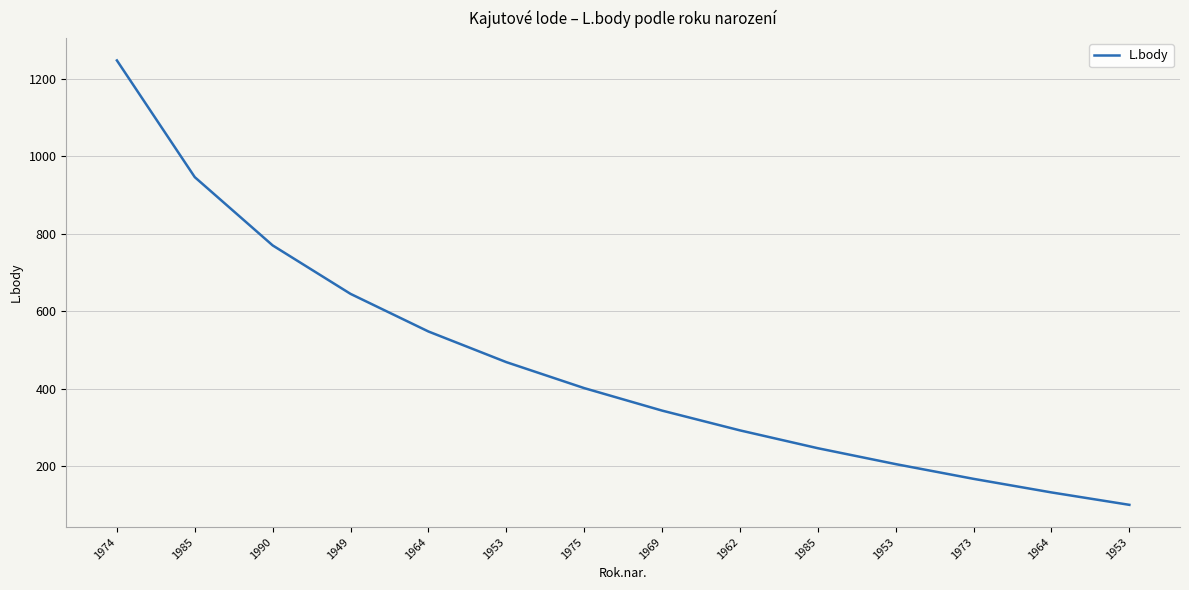

Rank the categories by value from lowest to highest.

1953, 1964, 1973, 1953, 1985, 1962, 1969, 1975, 1953, 1964, 1949, 1990, 1985, 1974